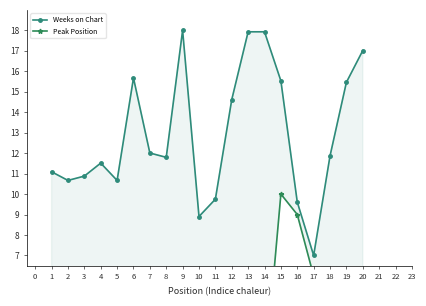

True or false: Weeks on Chart and Peak Position intersect in this chart.

False